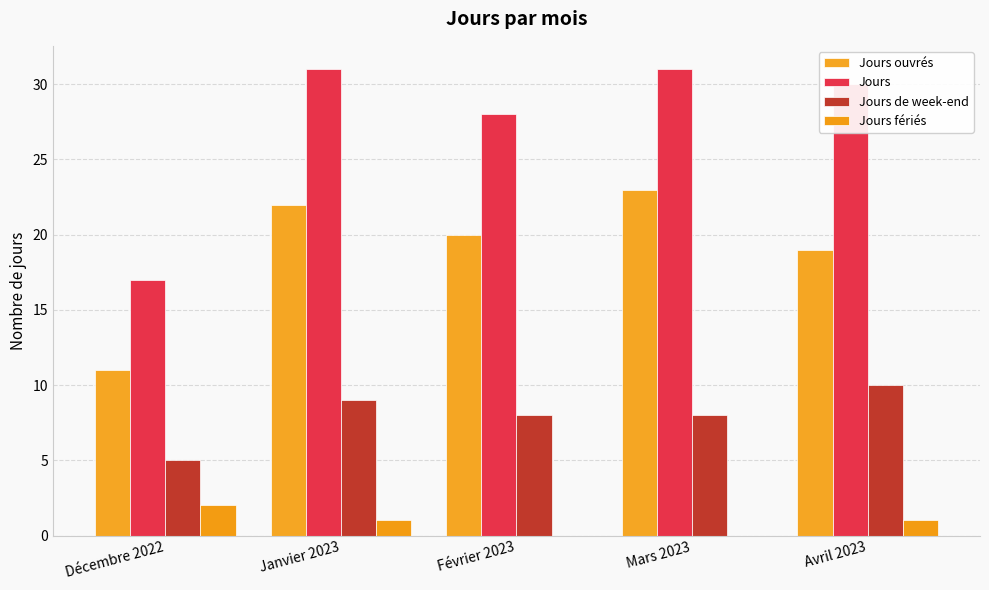

What is the lowest value of the Jours de week-end series?

5